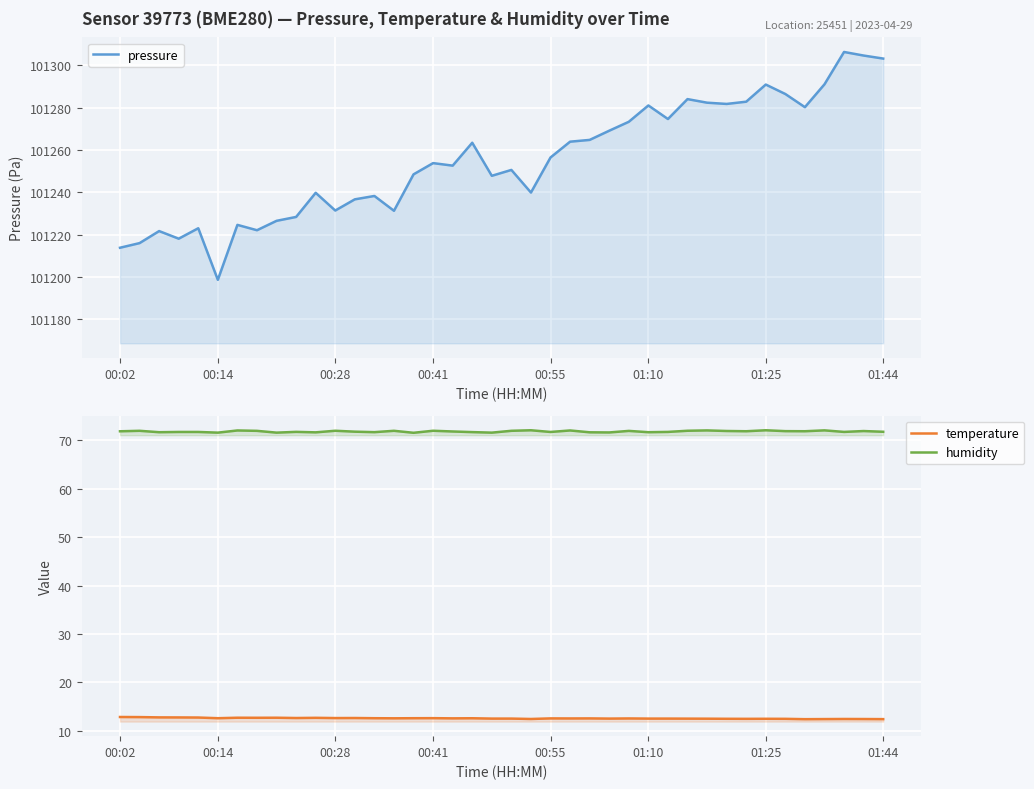

True or false: humidity and pressure intersect in this chart.

False